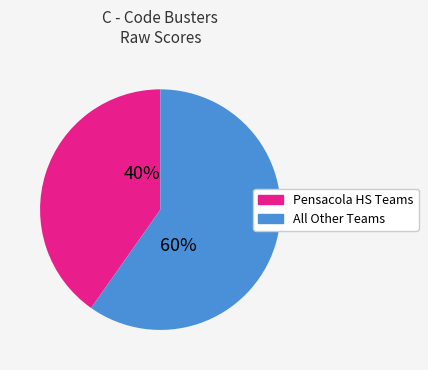

To the nearest percent, what is the difference between the largest and smallest slice percentages?

20%